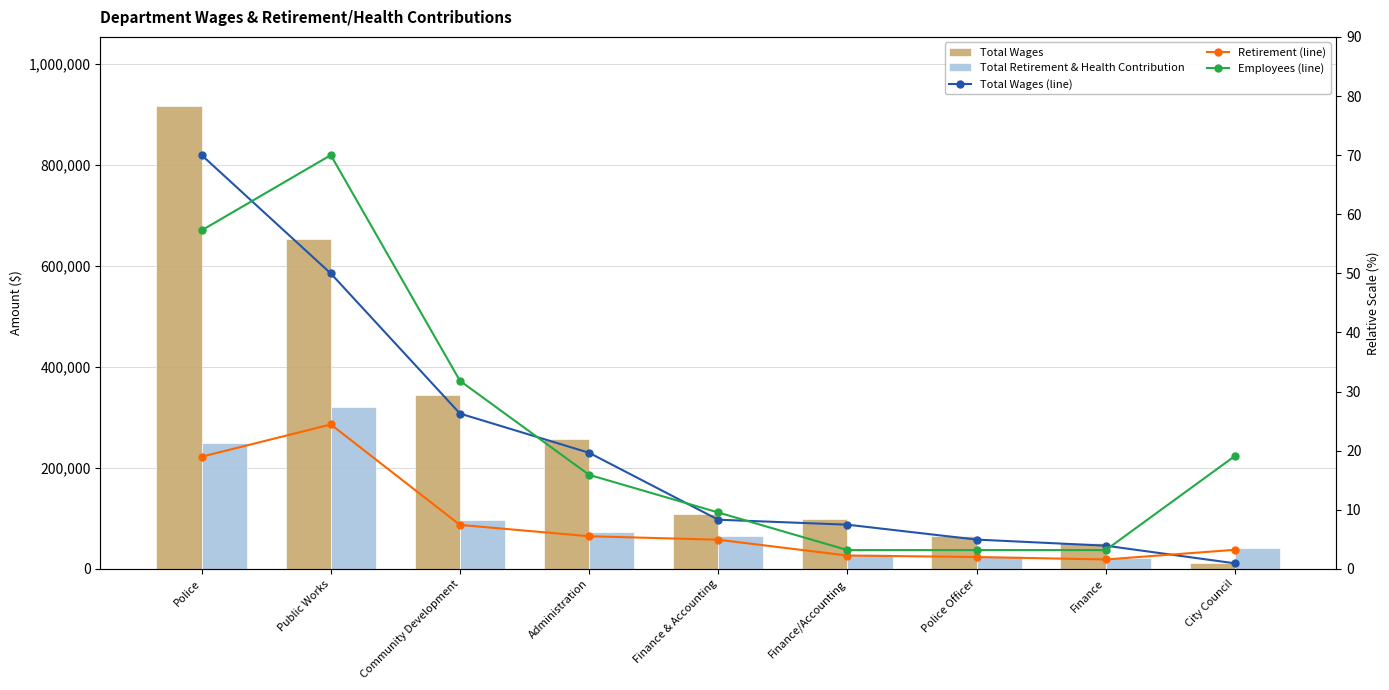

Where is Total Wages (line) nearest to the value 35?

Community Development